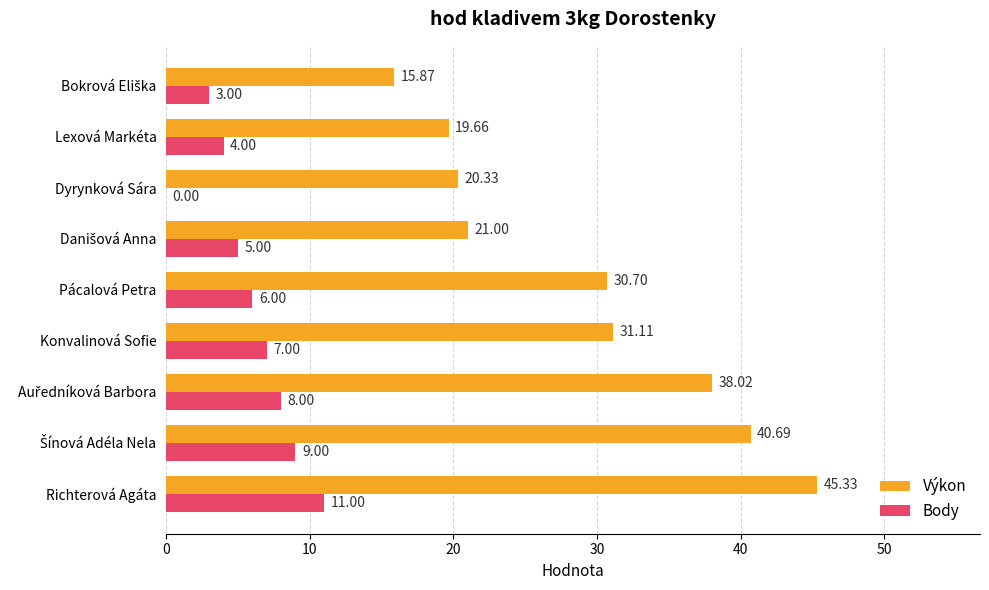

Is the value of Body at Pácalová Petra greater than the value of Výkon at Dyrynková Sára?

No